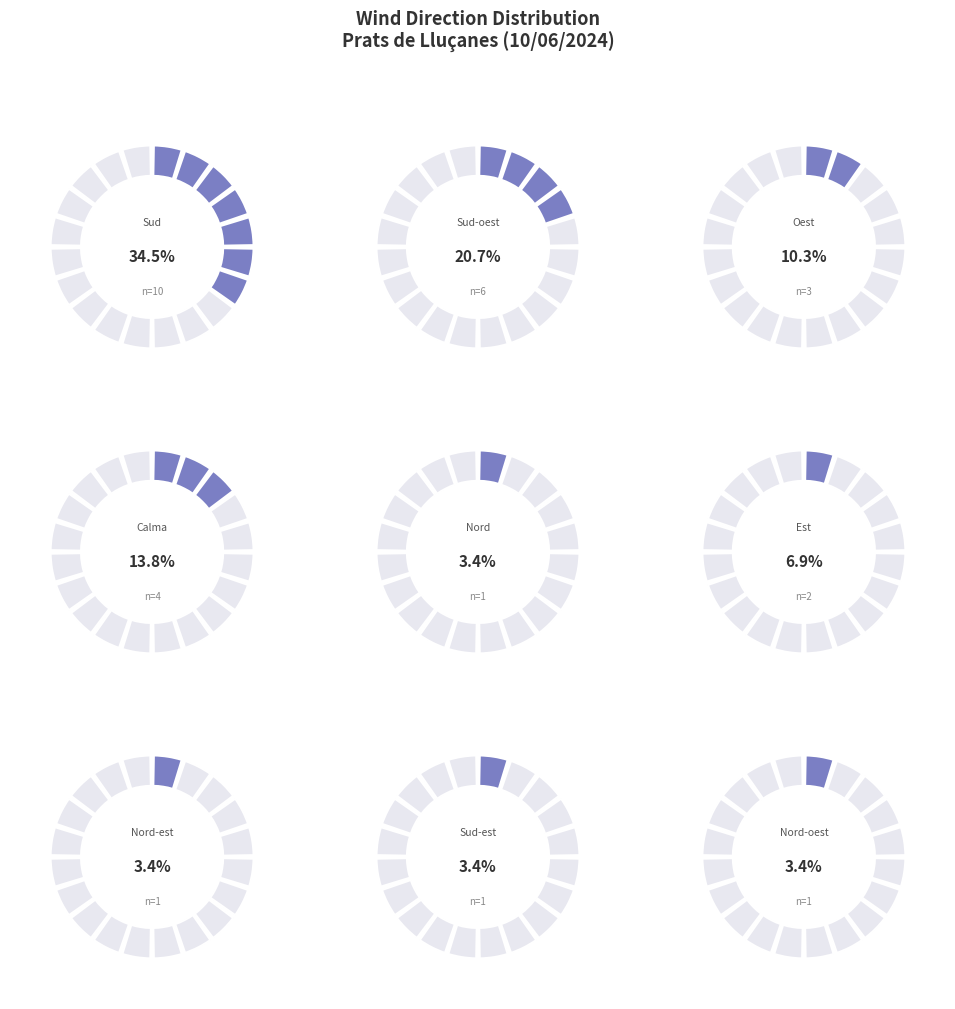

Is it true that Sud is 29% of the pie?

False